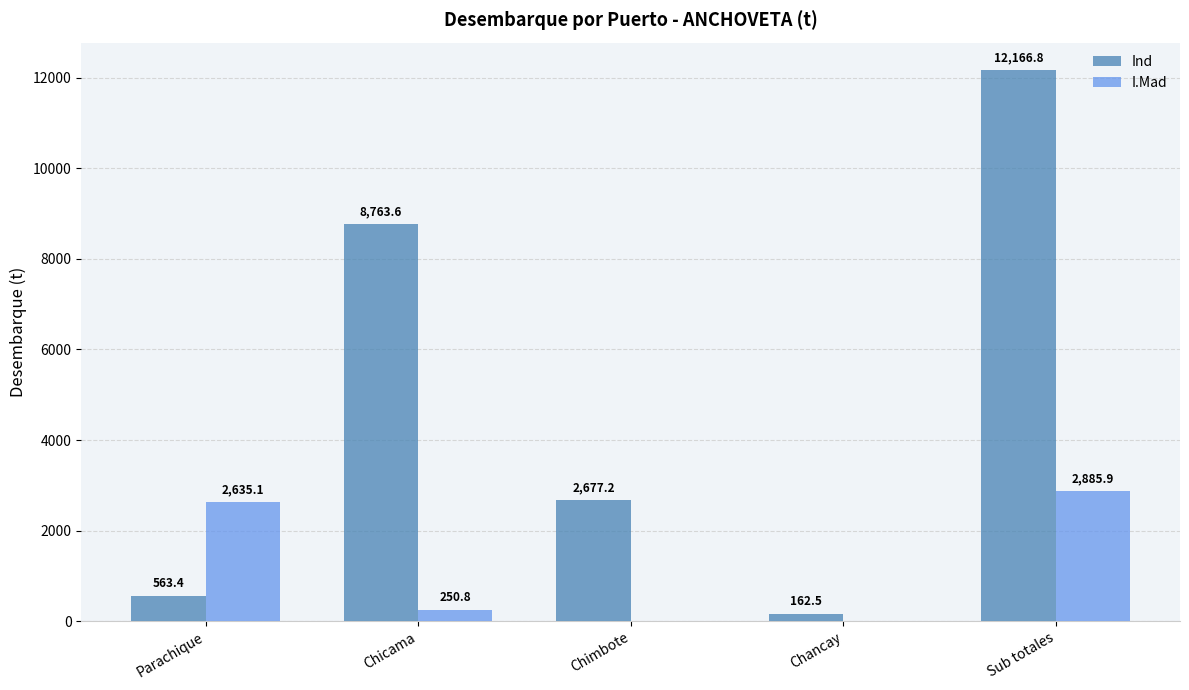

The value of I.Mad at Chimbote is -1133.6. True or false?

False